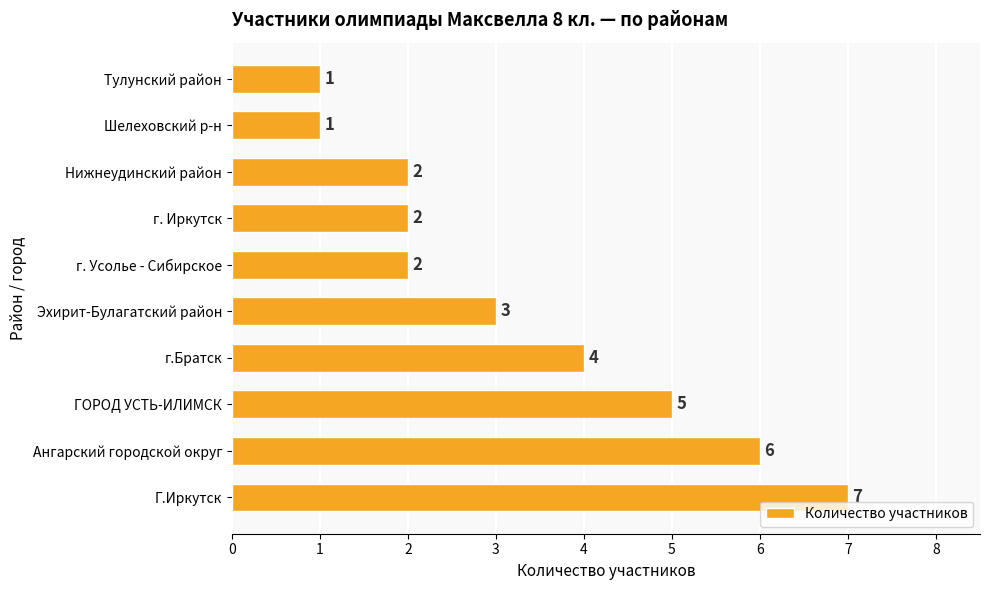

What is the difference between the maximum and minimum values?

6